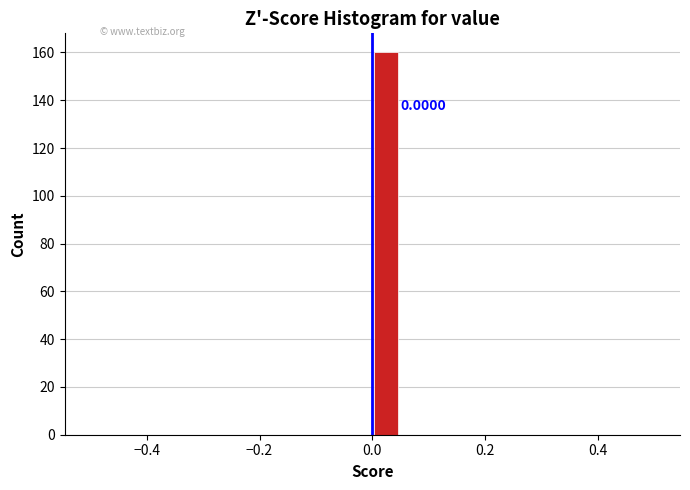

Around what value on the x-axis is the tallest bar? Give the approximate position of its centre, as read against the axis.

0.02